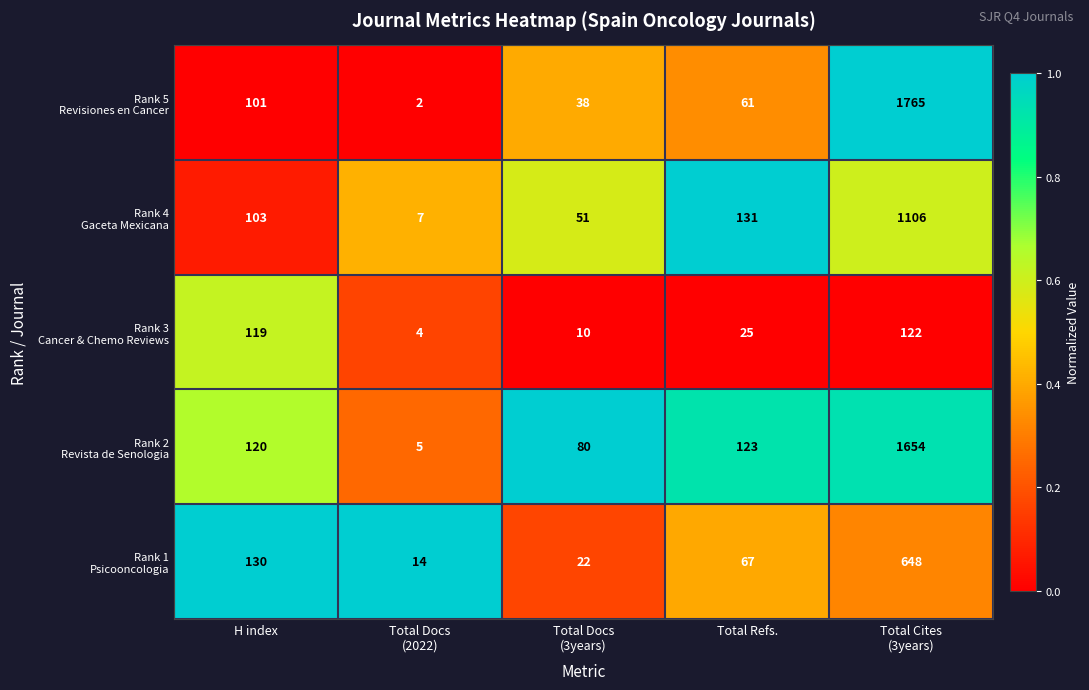

What is the maximum value shown in the chart?

1765